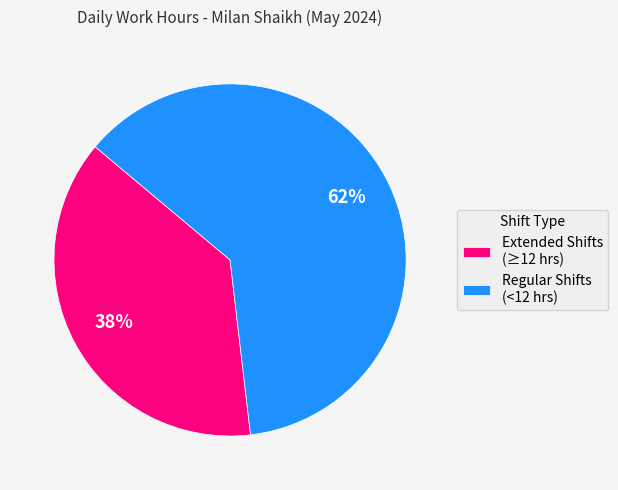

Is there any slice that represents more than half of the pie?

Yes